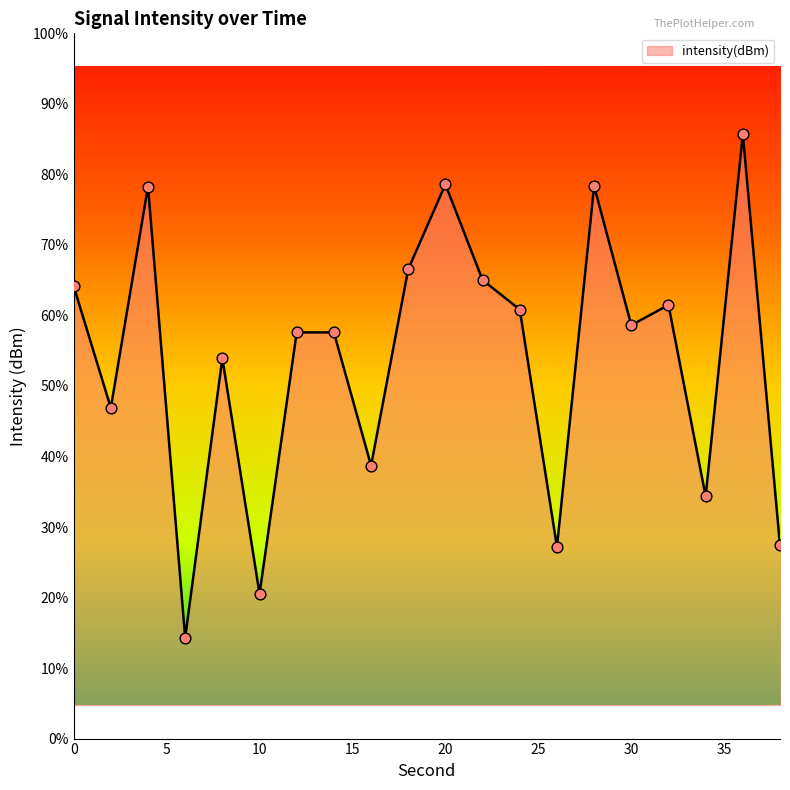

What is the change in value from 0 to 28?

+3.0